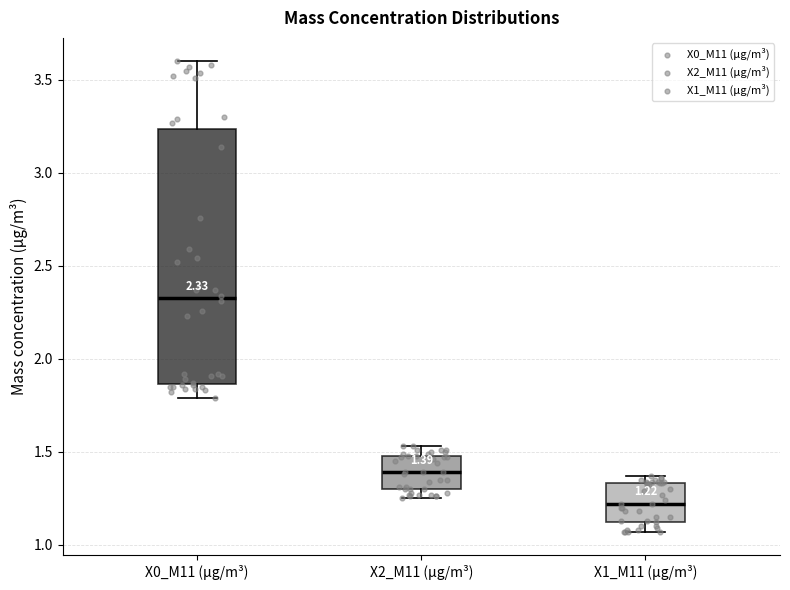

Which box is the tallest, from its lower edge to its upper edge?

X0_M11 (μg/m³)